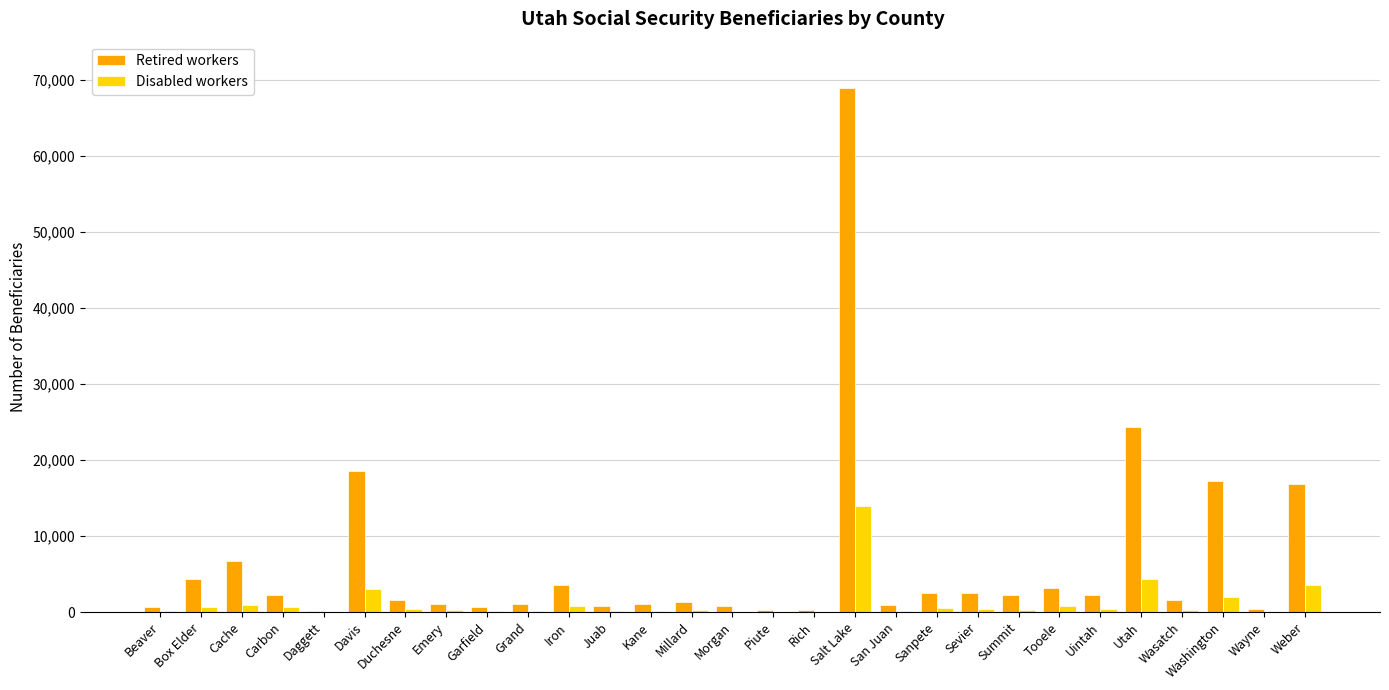

The value of Retired workers at Salt Lake is 68855. True or false?

True